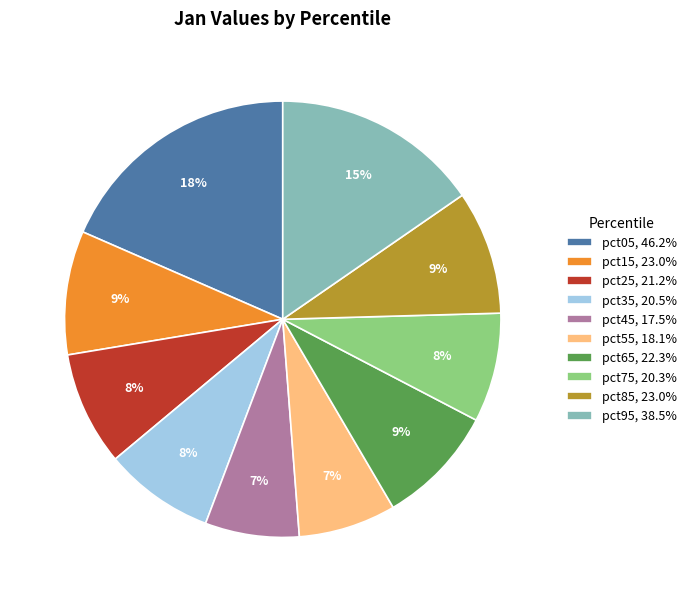

Does pct35, 20.5% account for over 50% of the chart?

No